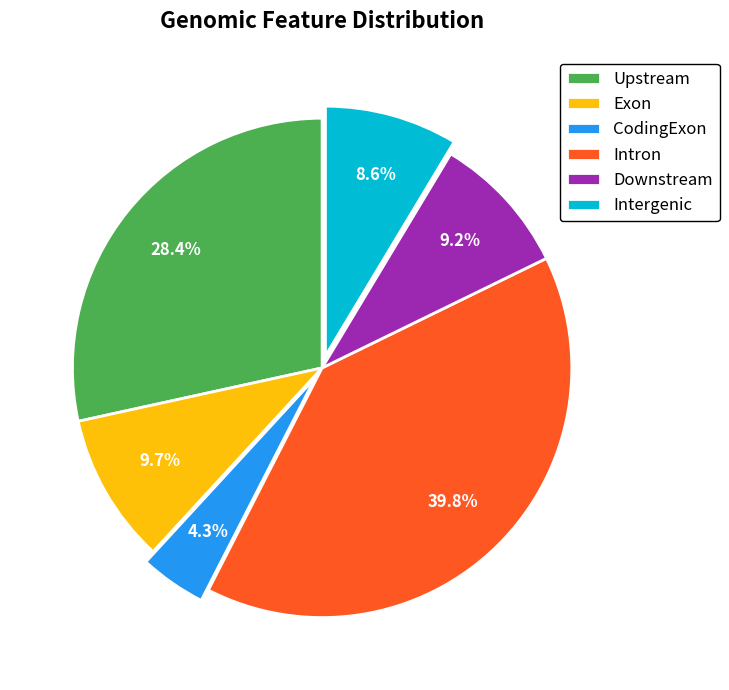

What is the ratio of the value at Intergenic to the value at Exon?

0.9